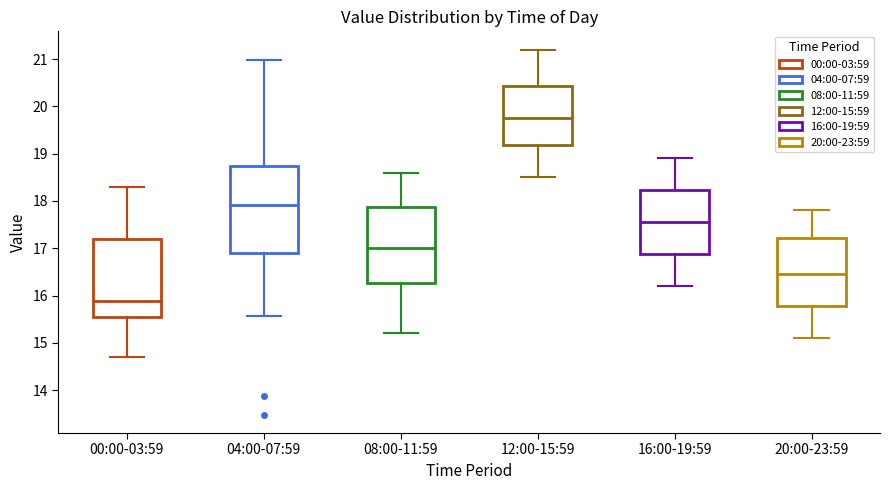

Reading left to right, read every box against the y-axis: the position of its median line, the range the box covers, and the ends of its whiskers. The values are not printed on the chart, so give them approximately, as read against the axis.

00:00-03:59: median 15.9, box 15.5 to 17.2, whiskers 14.7 to 18.3
04:00-07:59: median 17.9, box 16.9 to 18.7, whiskers 15.6 to 21.0
08:00-11:59: median 17.0, box 16.3 to 17.9, whiskers 15.2 to 18.6
12:00-15:59: median 19.8, box 19.2 to 20.4, whiskers 18.5 to 21.2
16:00-19:59: median 17.6, box 16.9 to 18.2, whiskers 16.2 to 18.9
20:00-23:59: median 16.5, box 15.8 to 17.2, whiskers 15.1 to 17.8